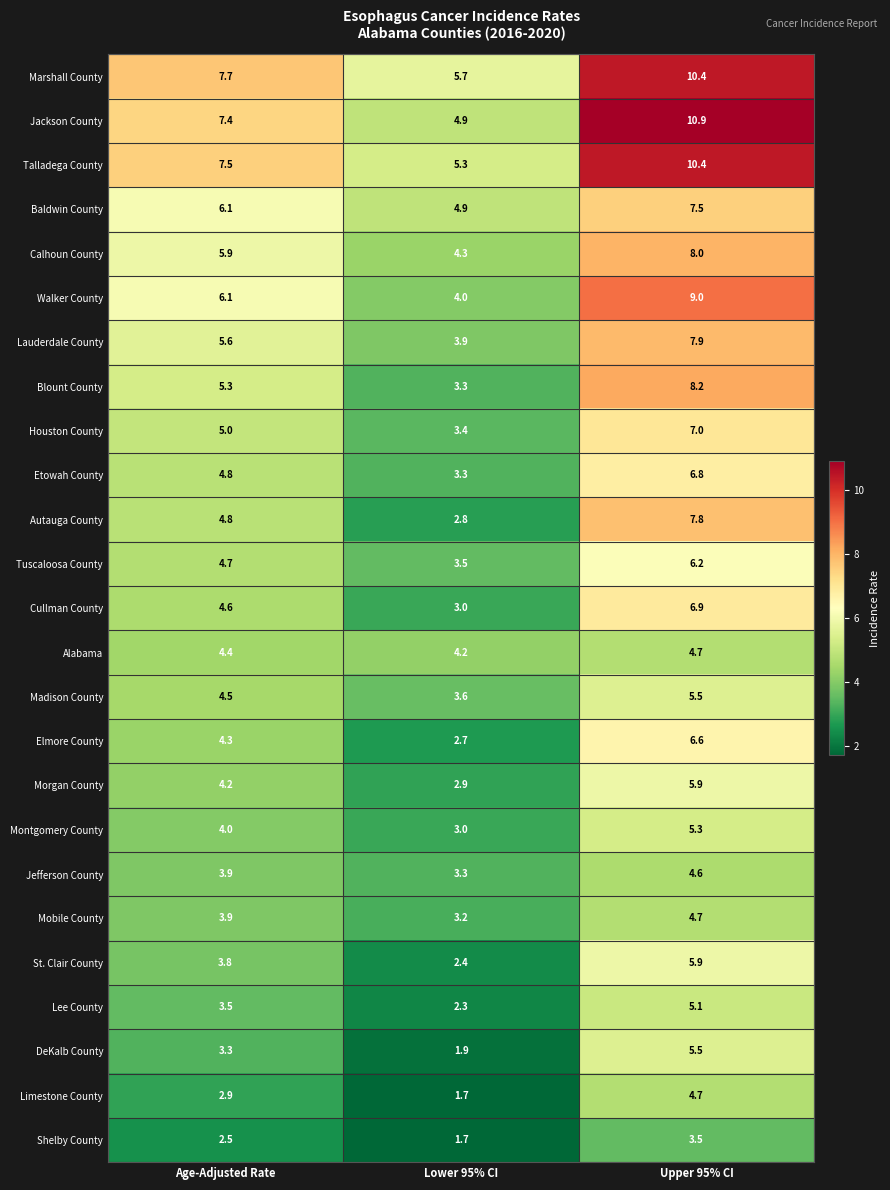

Rank the categories by Houston County value from lowest to highest.

Lower 95% CI, Age-Adjusted Rate, Upper 95% CI